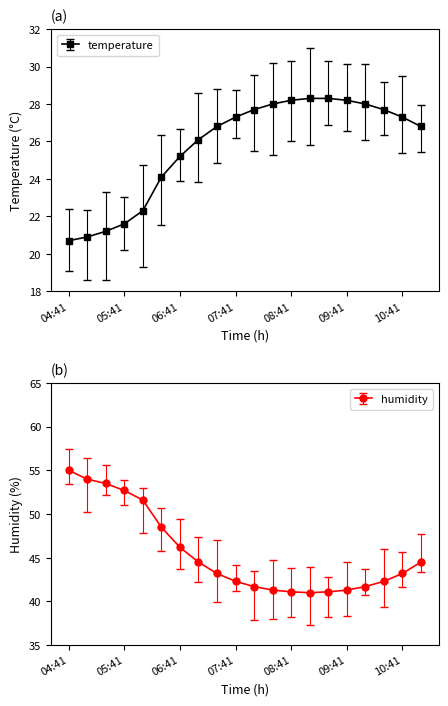

What value does the humidity series have at 09:01?

41.0